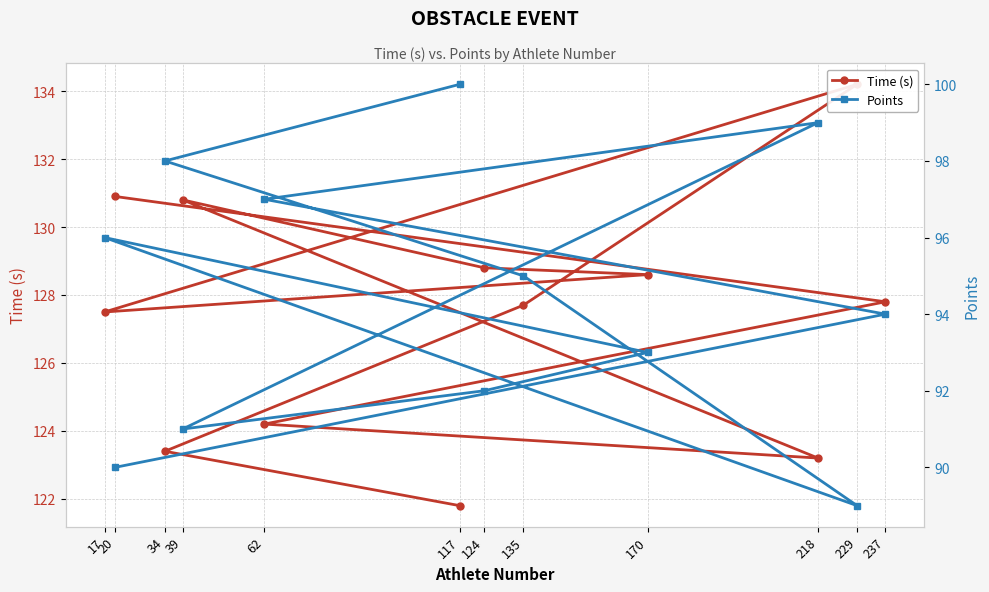

Reading right to left, transcribe all the data shown in this chart.

Time (s): 20=130.9	237=127.8	62=124.2	218=123.2	39=130.8	124=128.8	170=128.6	17=127.5	229=134.2	135=127.7	34=123.4	117=121.8
Points: 20=90.0	237=94.0	62=97.0	218=99.0	39=91.0	124=92.0	170=93.0	17=96.0	229=89.0	135=95.0	34=98.0	117=100.0